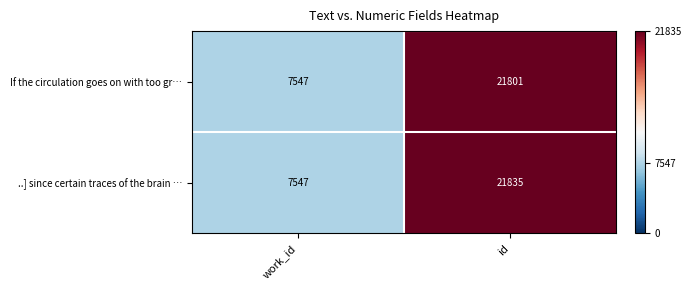

What is the difference between the If the circulation goes on with too gr… values at id and work_id?

14254